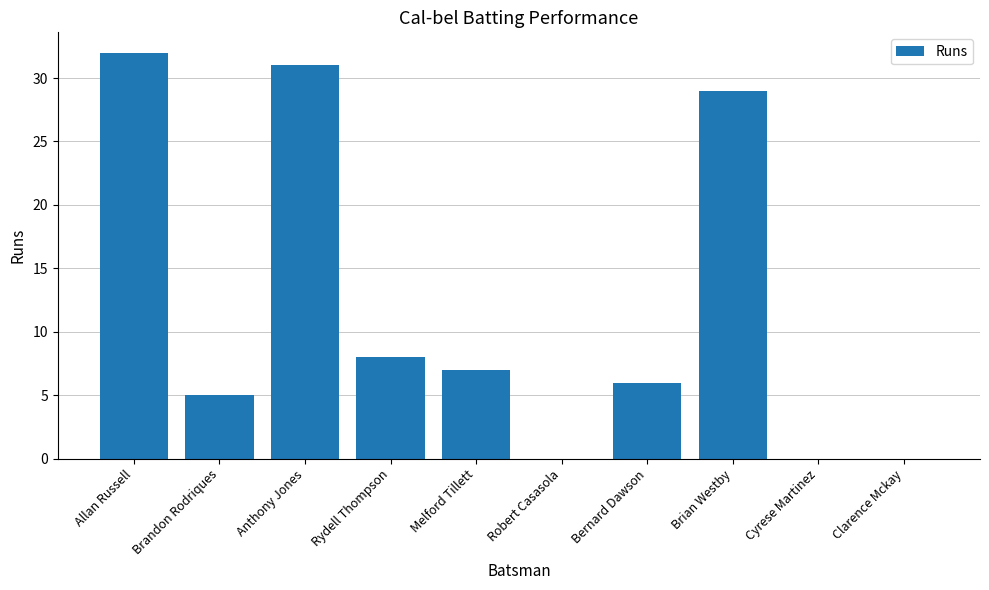

Where is the data nearest to the value 16?

Rydell Thompson